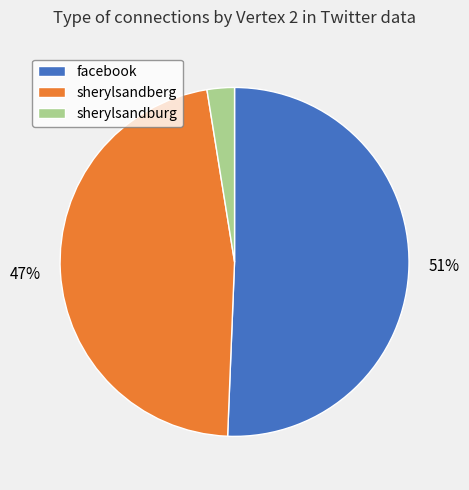

To the nearest percent, what percentage of the pie is sherylsandburg?

3%